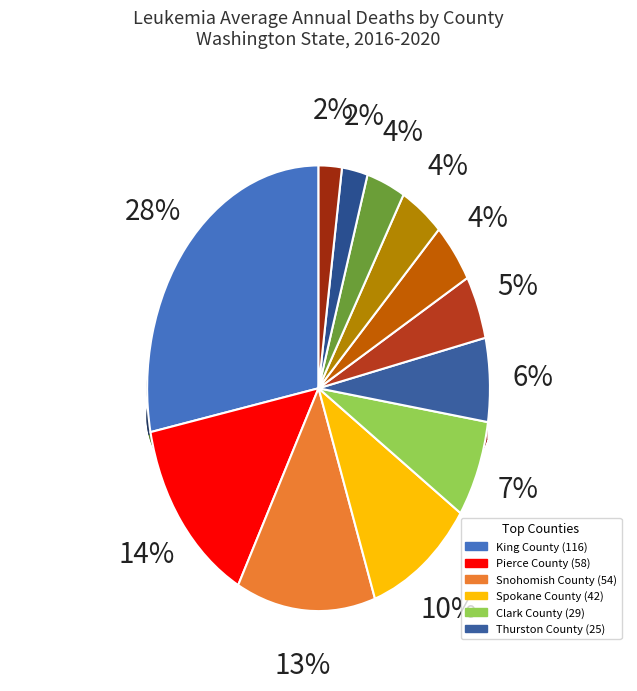

To the nearest percent, what is the average slice percentage?

8%